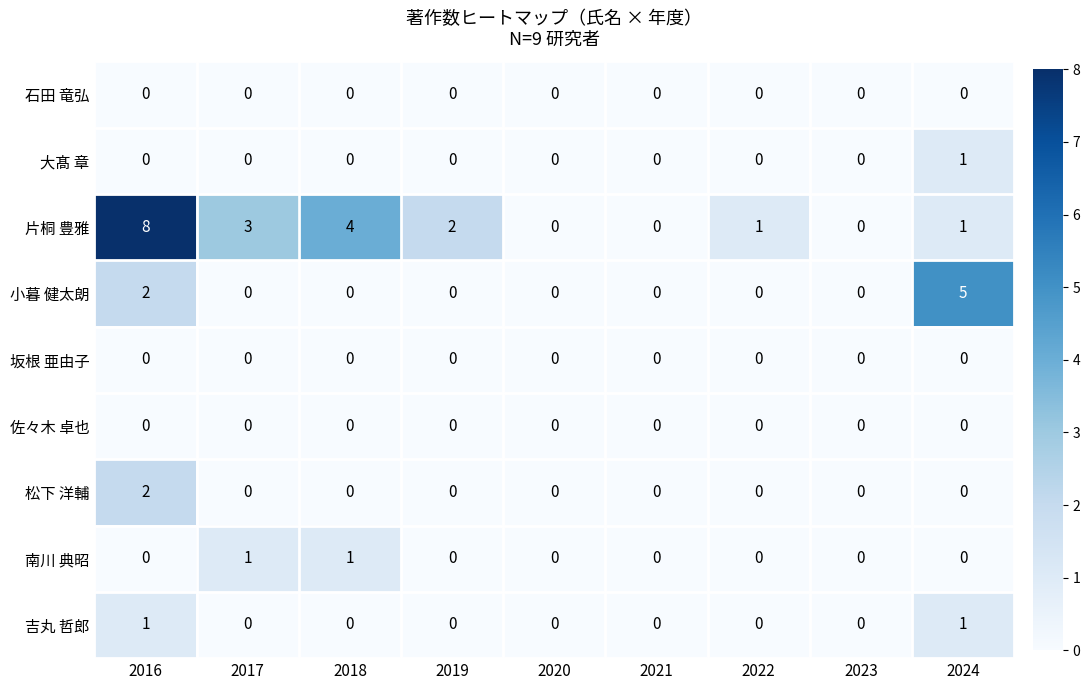

Which series changed the most between 2016 and 2017?

片桐 豊雅